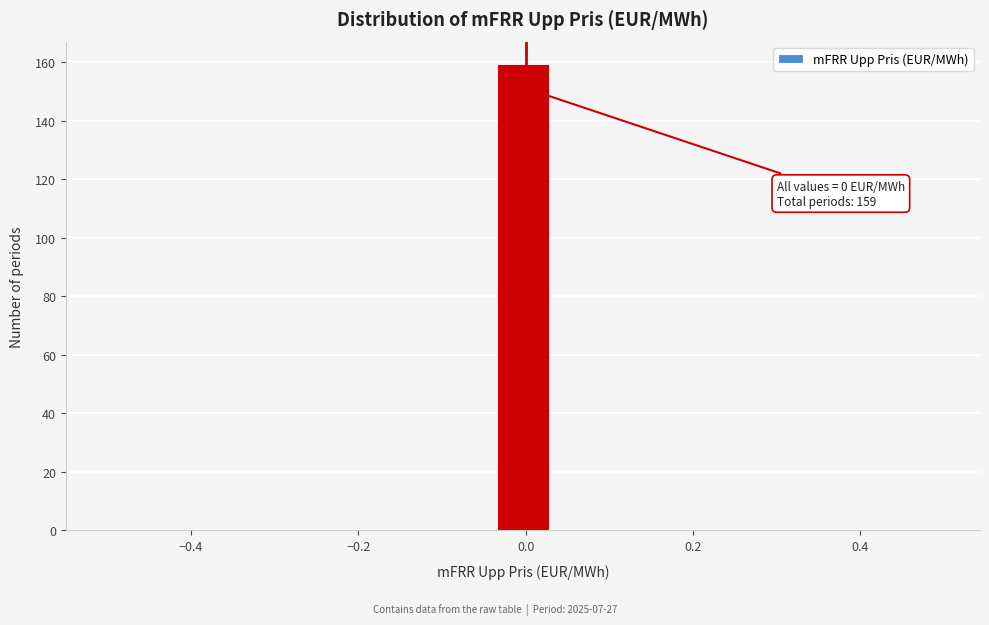

Around what value on the x-axis is the tallest bar? Give the approximate position of its centre, as read against the axis.

0.00